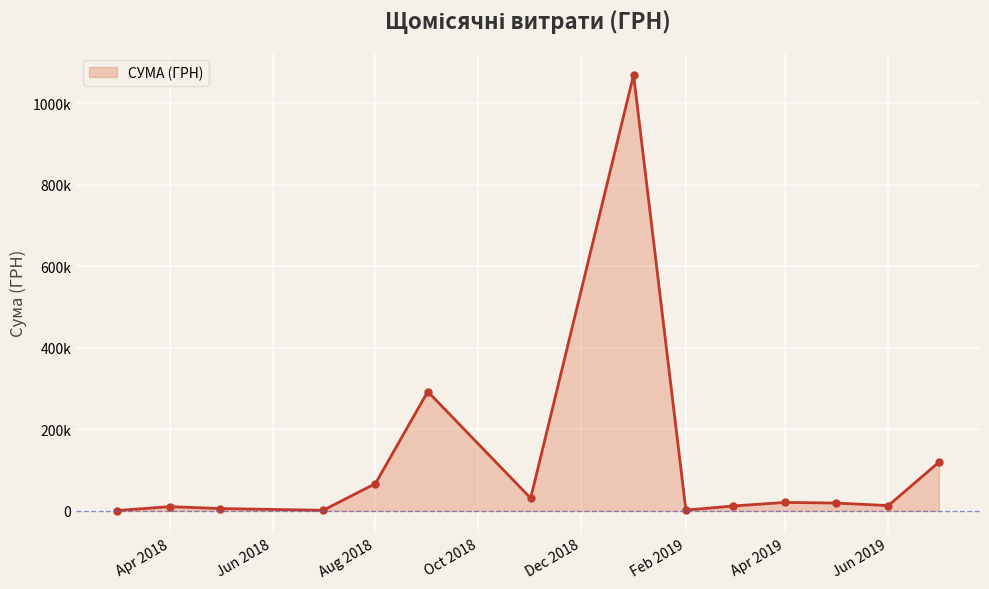

Does the chart display data point markers on the line(s)?

Yes